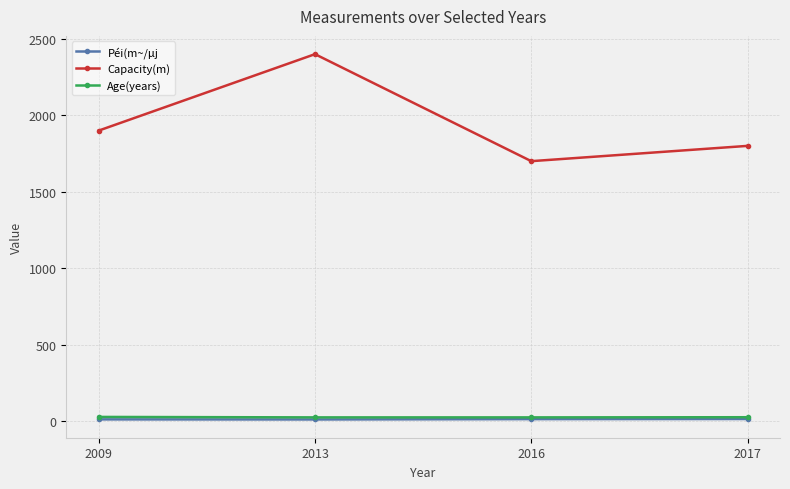

What is the difference between the maximum and minimum values in the Capacity(m) series?

700.0